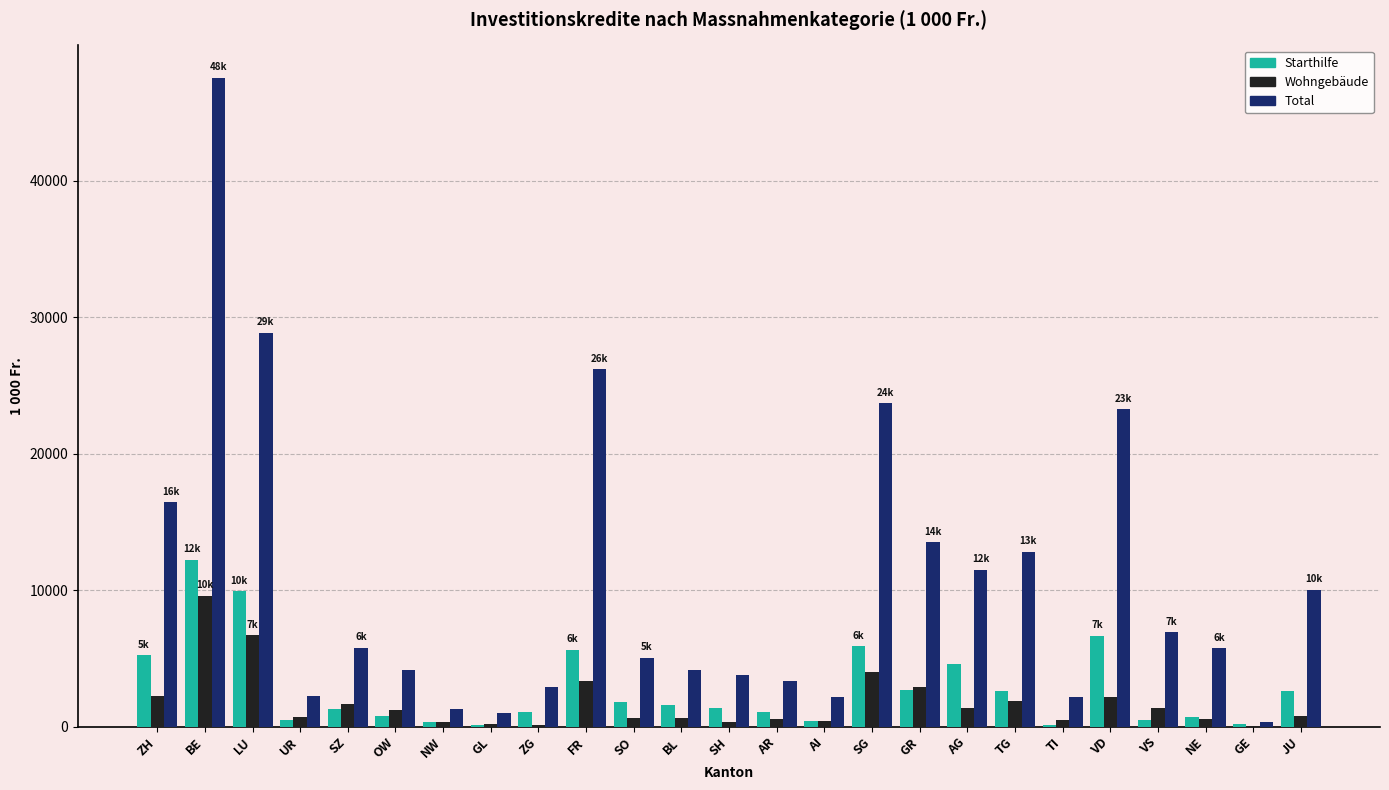

True or false: Wohngebäude has a value of 1211.0 at OW.

True